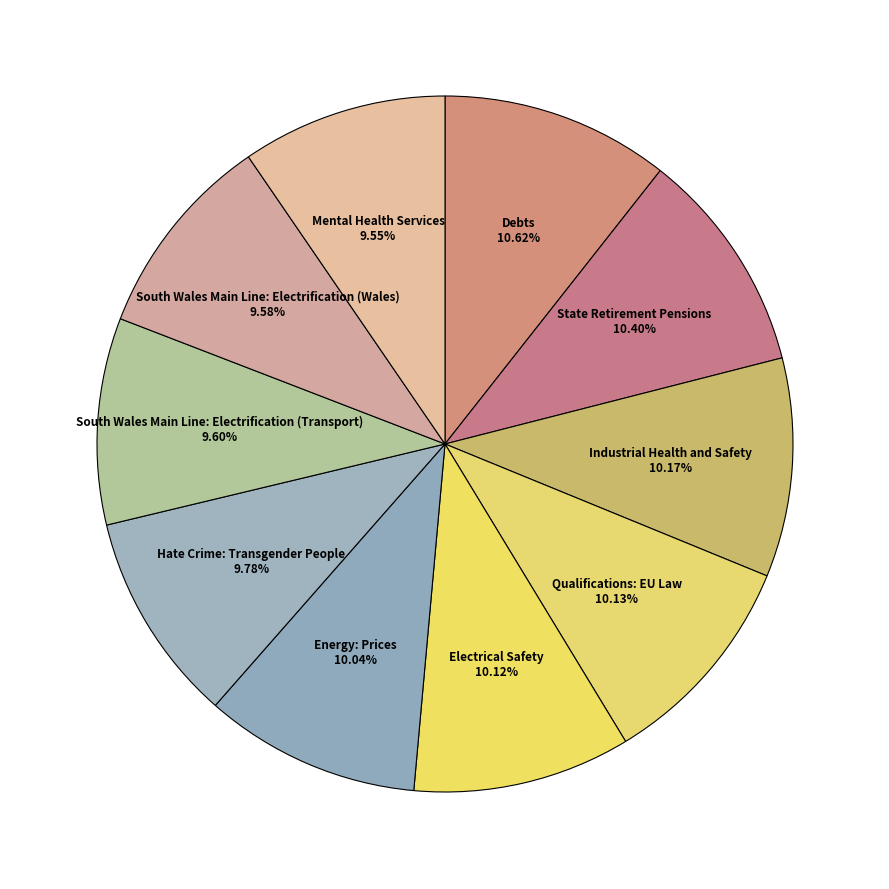

Approximately how many times larger is the value at Hate Crime: Transgender People compared to Industrial Health and Safety?

1.0